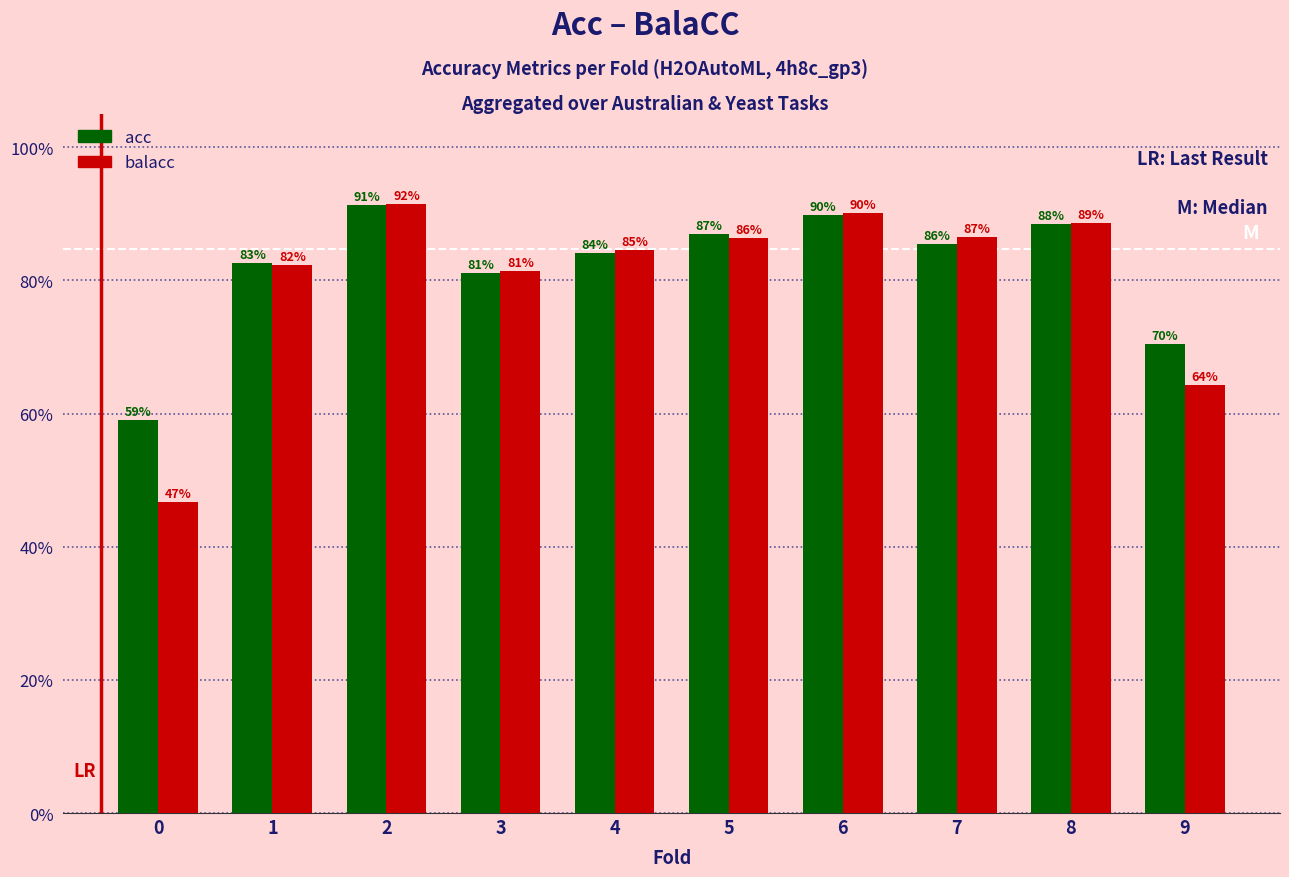

What are all the series names shown in the legend?

acc, balacc